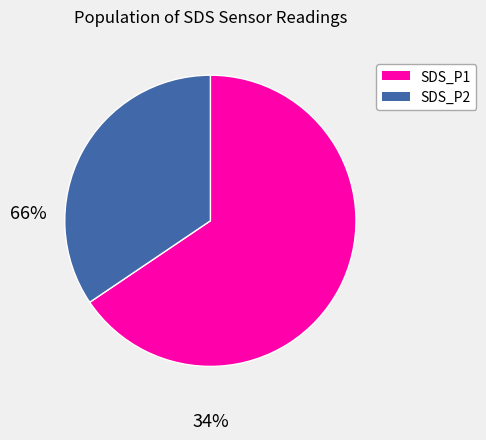

How many slices are in this pie chart?

2